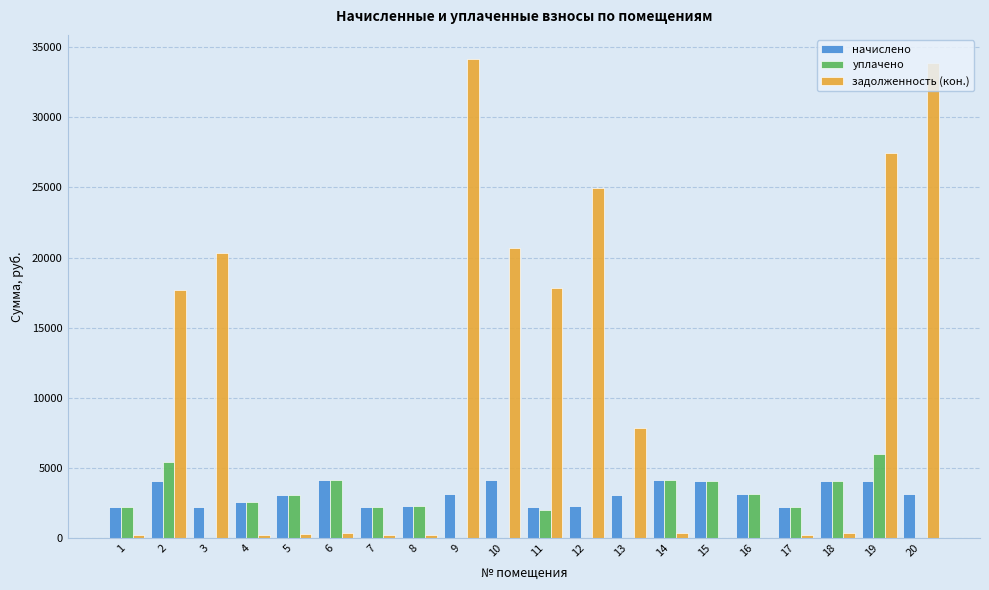

What is the maximum value shown in the chart?

34169.2